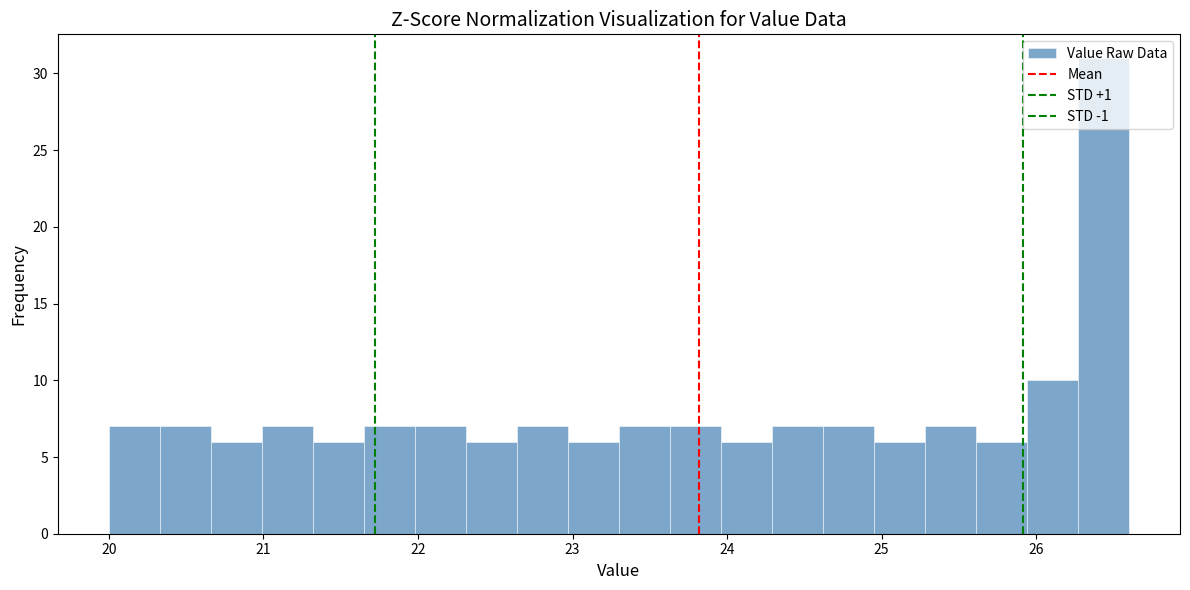

Around what value on the x-axis is the tallest bar? Give the approximate position of its centre, as read against the axis.

26.4